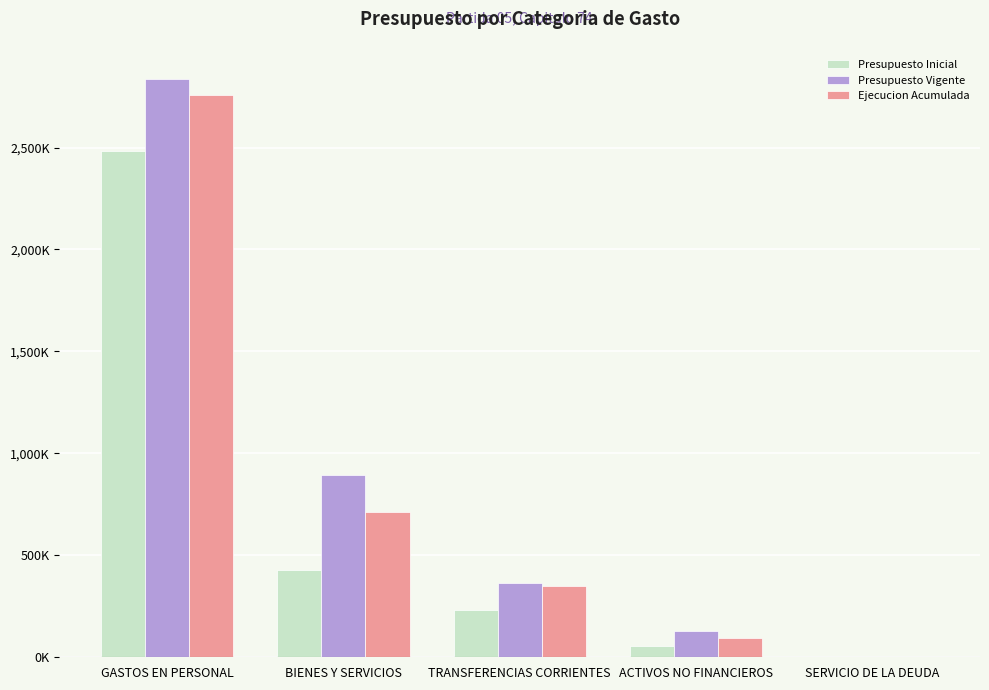

List the series in order of their peak value, lowest first.

Presupuesto Inicial, Ejecucion Acumulada, Presupuesto Vigente